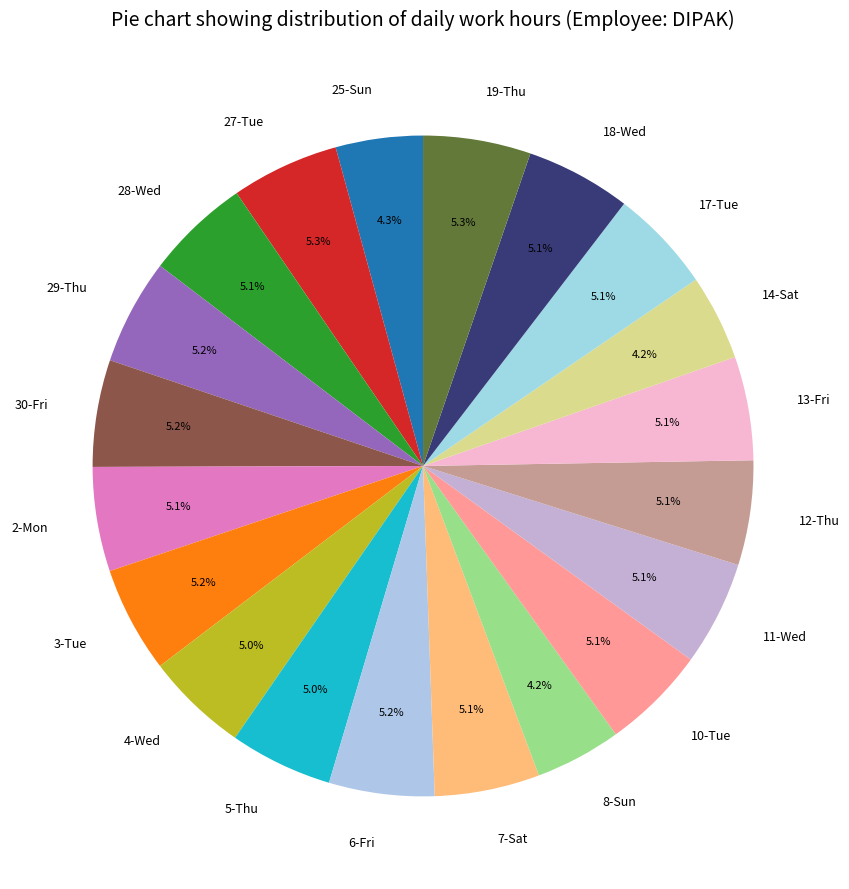

Combined, do 14-Sat and 12-Thu account for over 50%?

No